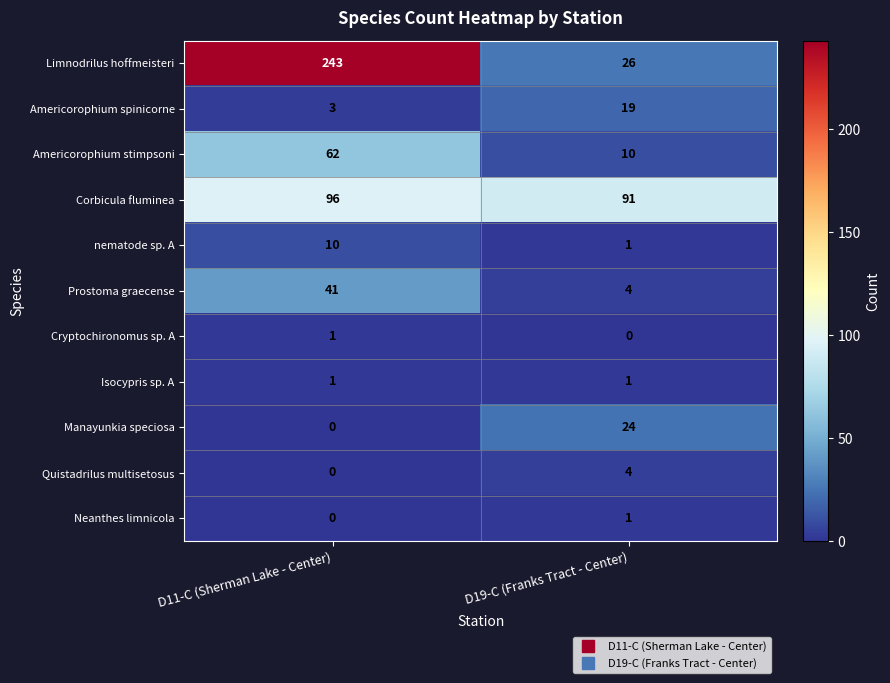

Reading left to right, list all the values displayed in this chart.

Limnodrilus hoffmeisteri: 243	26
Americorophium spinicorne: 3	19
Americorophium stimpsoni: 62	10
Corbicula fluminea: 96	91
nematode sp. A: 10	1
Prostoma graecense: 41	4
Cryptochironomus sp. A: 1	0
Isocypris sp. A: 1	1
Manayunkia speciosa: 0	24
Quistadrilus multisetosus: 0	4
Neanthes limnicola: 0	1